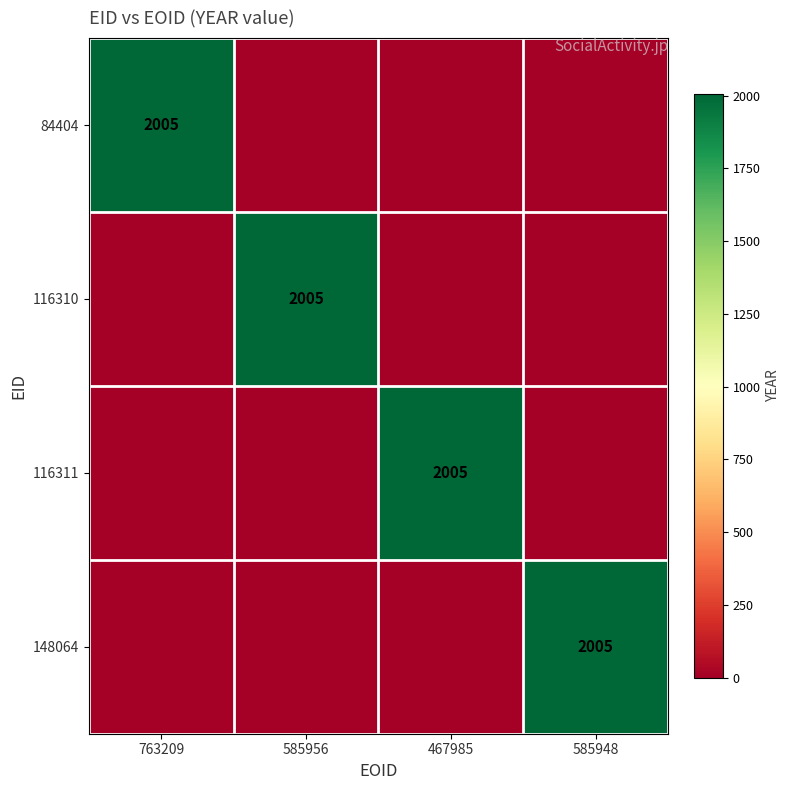

The value of 116311 at 467985 is 2005. True or false?

True